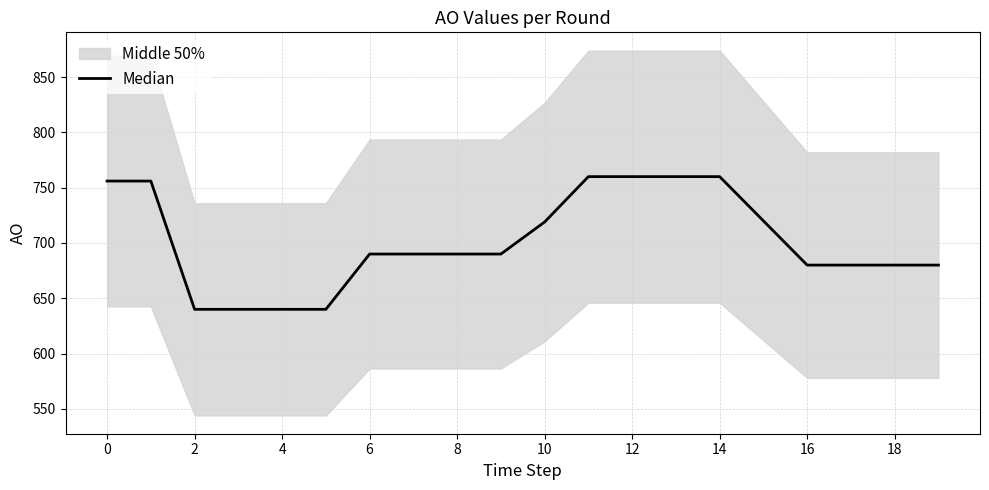

Does the chart have visible grid lines?

Yes